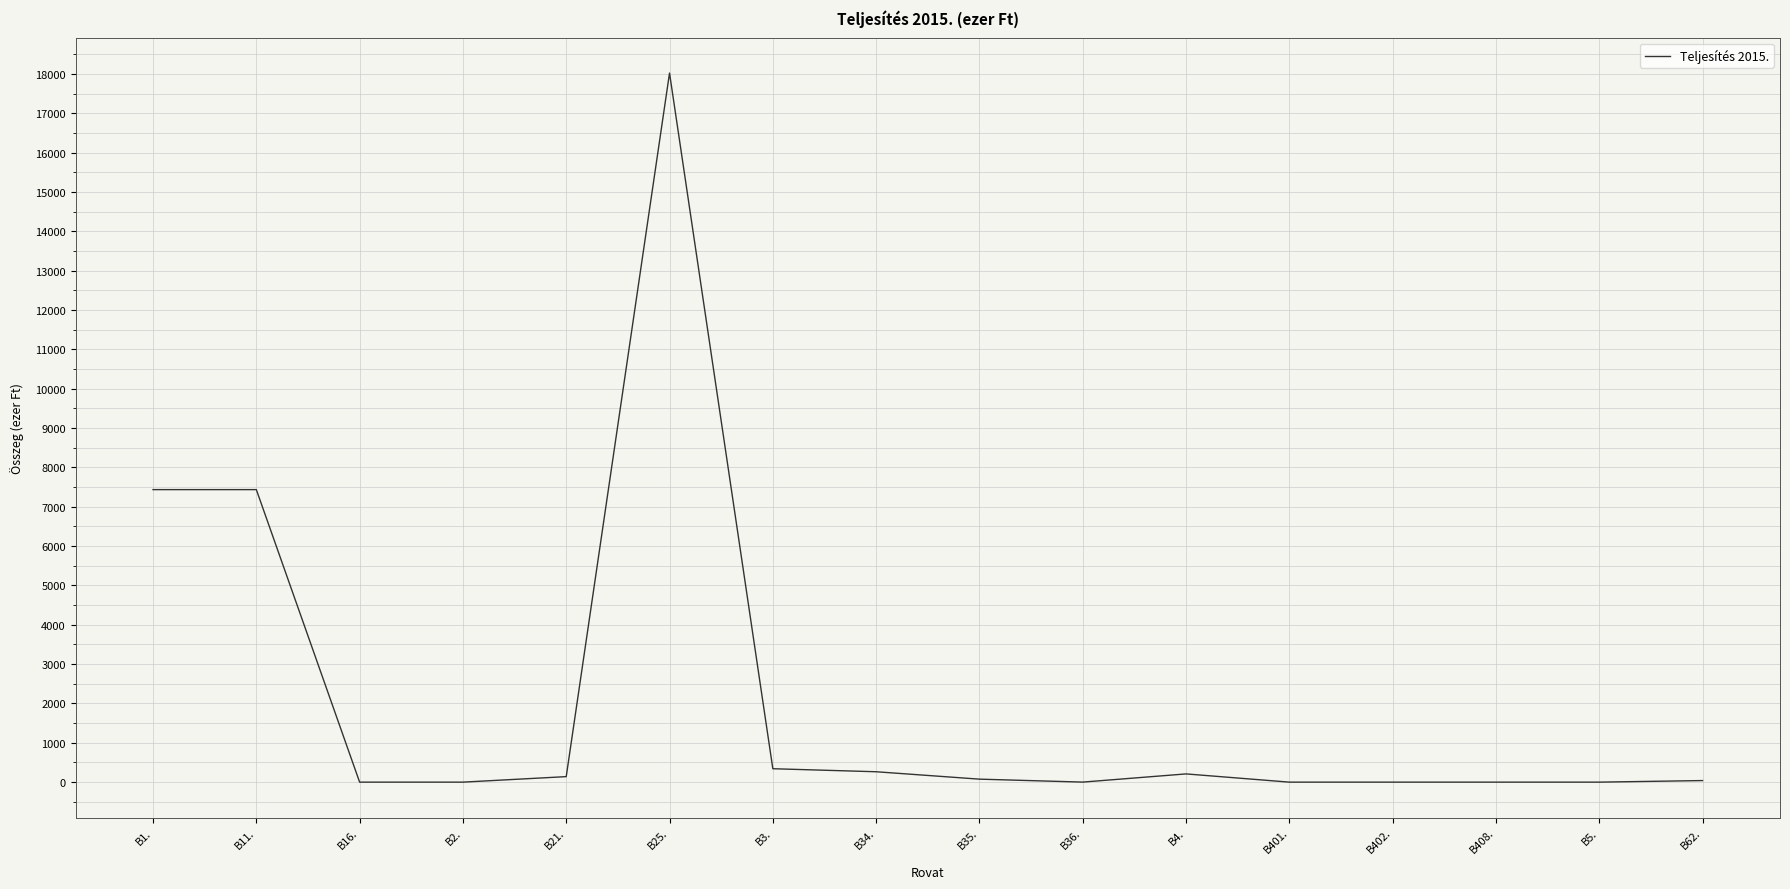

What is the change in value from B11. to B5.?

-7436